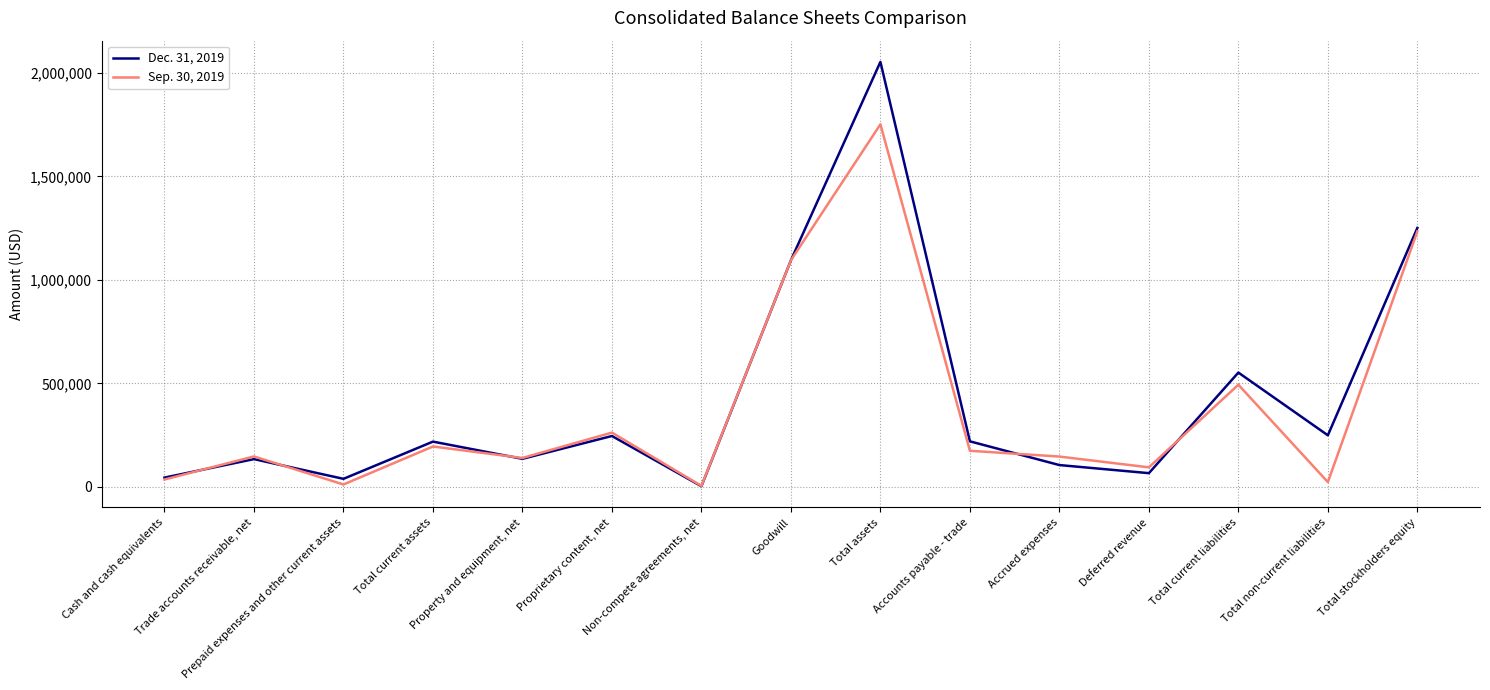

How many categories are shown in the chart?

15